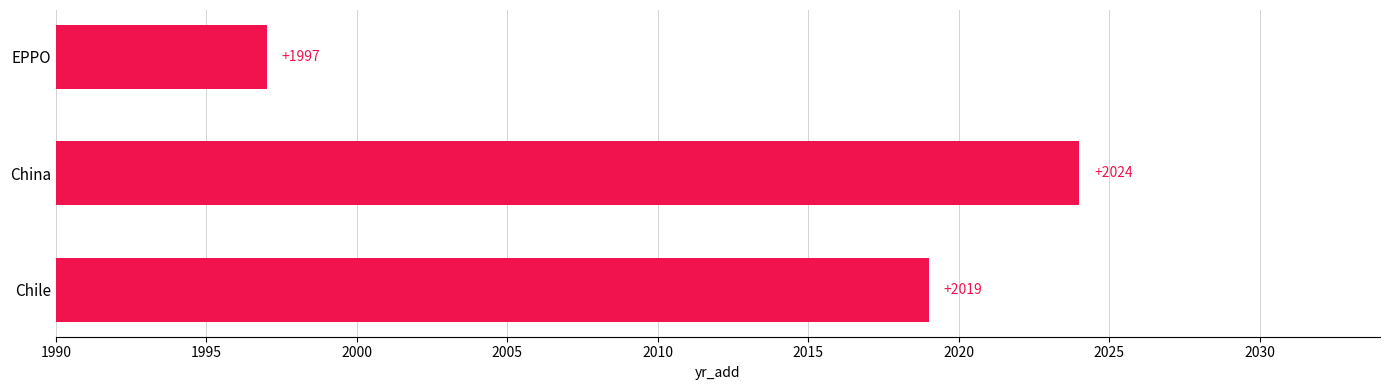

What is the difference between the maximum and minimum values?

27